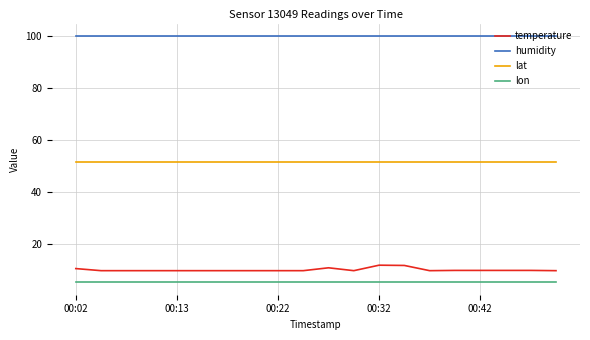

What is the maximum value for lat?

51.4